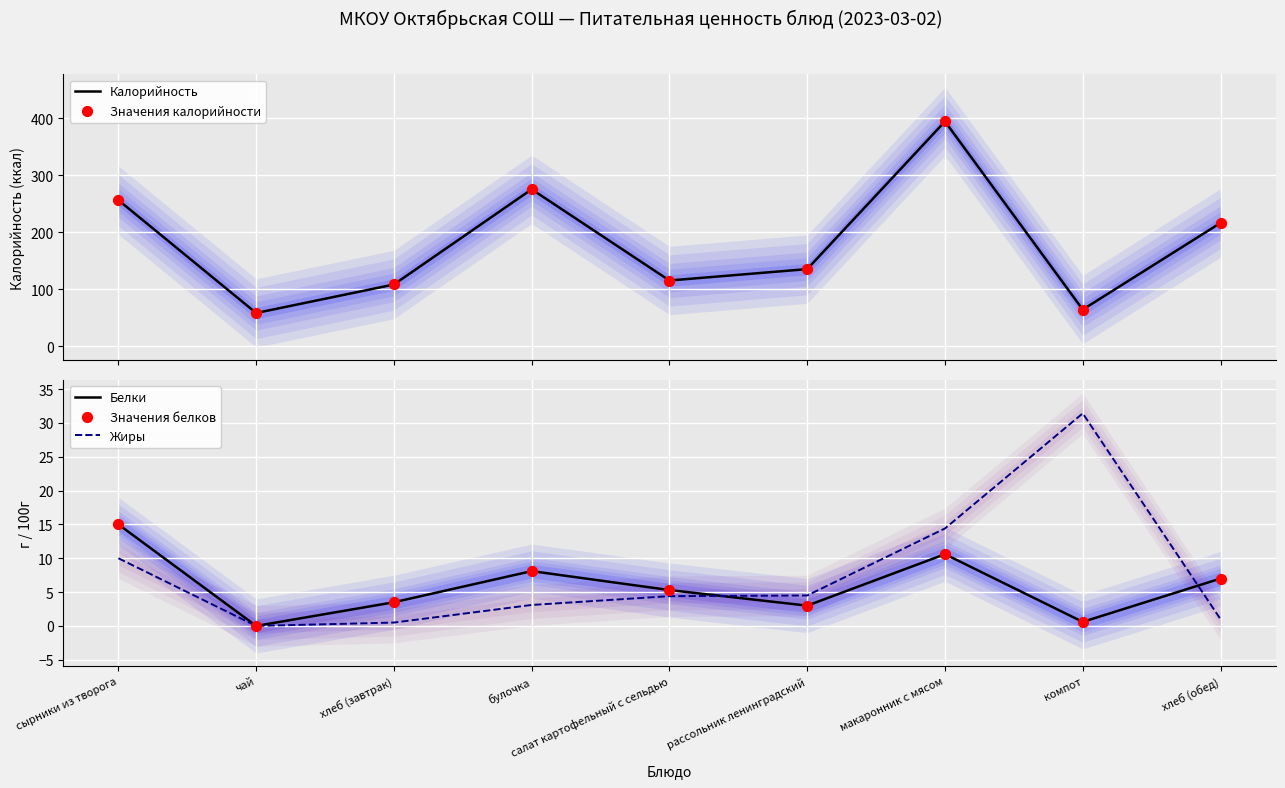

Which series contains the lowest Y value?

Белки